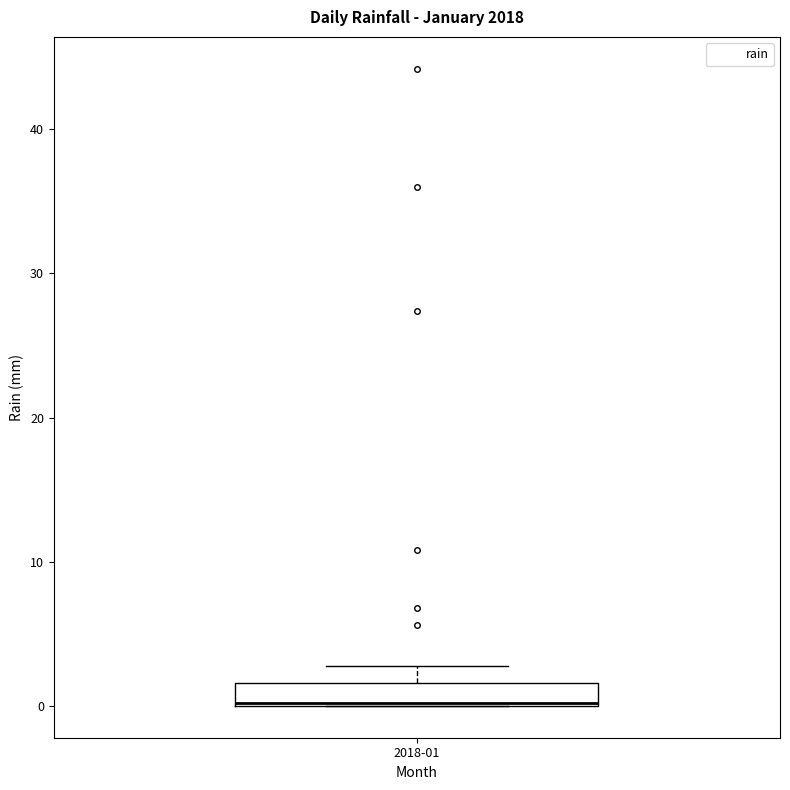

Read this box plot against the y-axis: the position of the median line, the range covered by the box, and the ends of both whiskers. The values are not printed on the chart, so give them approximately, as read against the axis.

median 0, box 0 to 2, whiskers 0 to 3